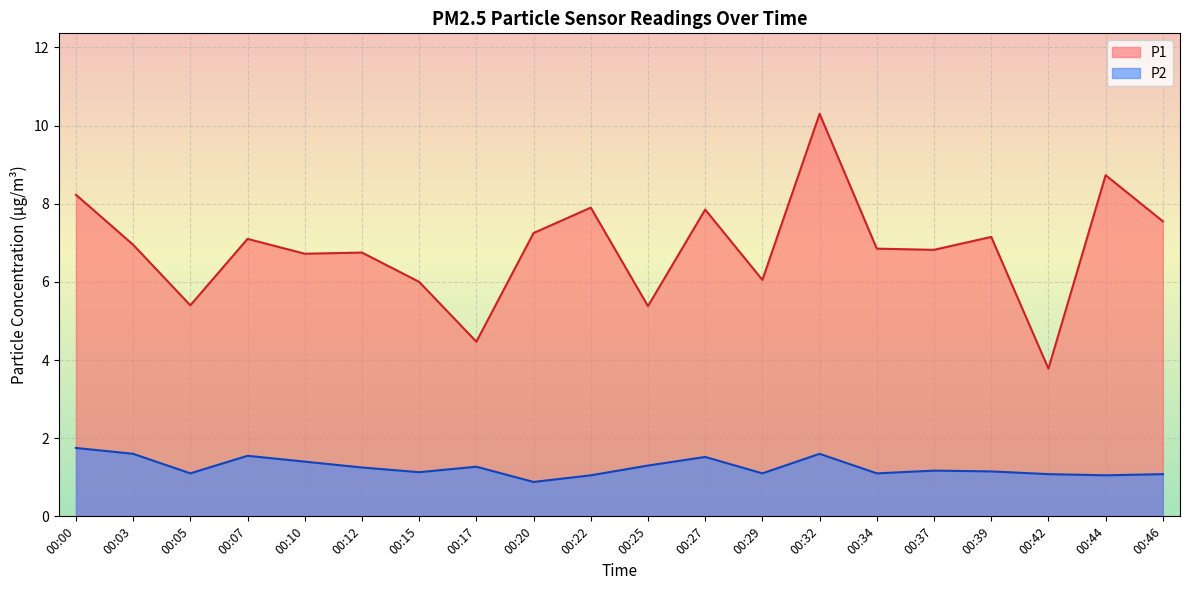

Which series has the largest range (max minus min)?

P1